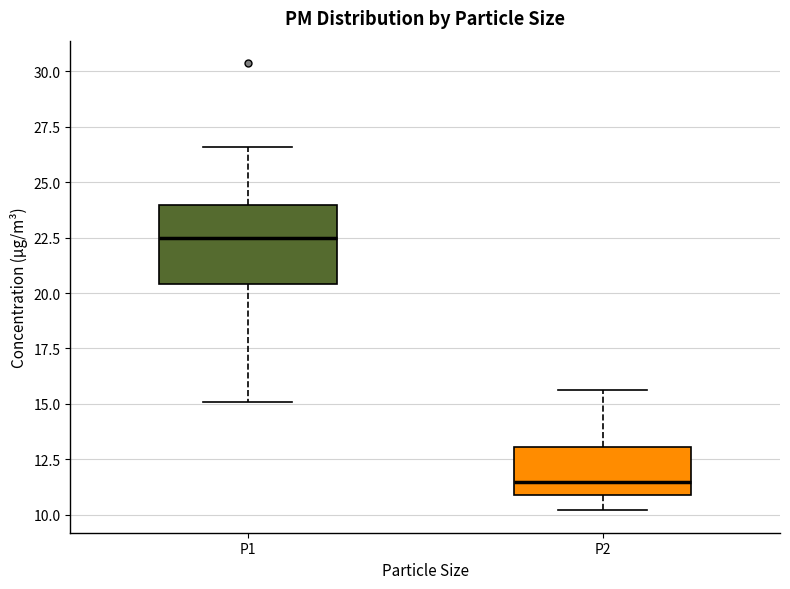

Reading left to right, transcribe this box plot: for each box, give where its median line is, the range the box spans, and where its two whiskers end, as read against the y-axis. The values are not printed on the chart, so give them approximately, as read against the axis.

P1: median 22.5, box 20.5 to 24.0, whiskers 15.0 to 26.5
P2: median 11.5, box 11.0 to 13.0, whiskers 10.0 to 15.5